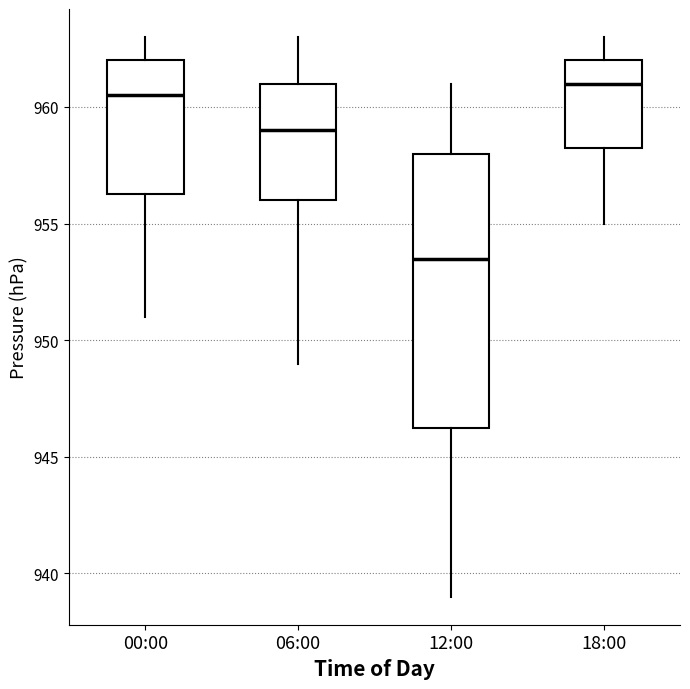

Reading left to right, transcribe this box plot: for each box, give where its median line is, the range the box spans, and where its two whiskers end, as read against the y-axis. The values are not printed on the chart, so give them approximately, as read against the axis.

00:00: median 960.5, box 956.5 to 962.0, whiskers 951.0 to 963.0
06:00: median 959.0, box 956.0 to 961.0, whiskers 949.0 to 963.0
12:00: median 953.5, box 946.5 to 958.0, whiskers 939.0 to 961.0
18:00: median 961.0, box 958.5 to 962.0, whiskers 955.0 to 963.0